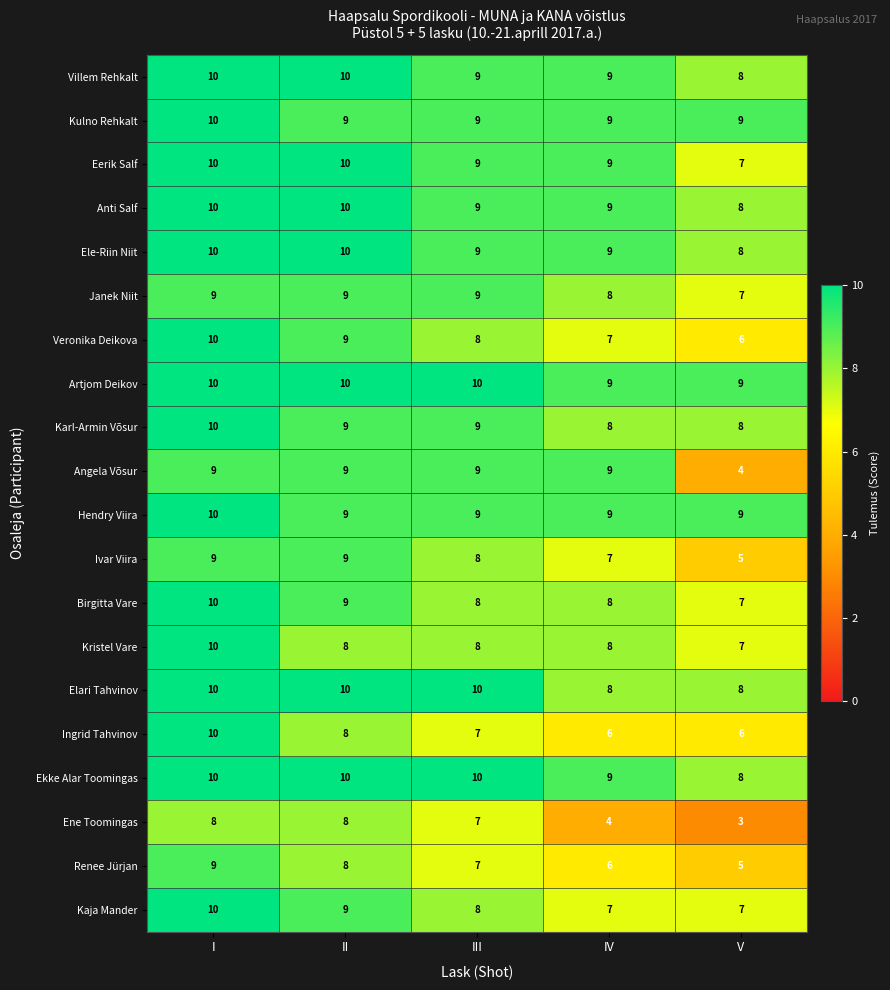

What is the spread (max minus min) of values at IV?

5